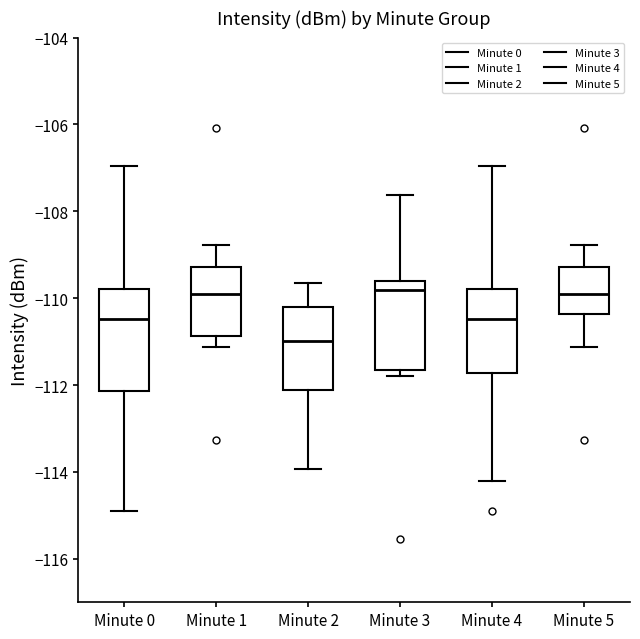

Reading left to right, transcribe this box plot: for each box, give where its median line is, the range the box spans, and where its two whiskers end, as read against the y-axis. The values are not printed on the chart, so give them approximately, as read against the axis.

Minute 0: median -110.4, box -112.2 to -109.8, whiskers -114.8 to -107.0
Minute 1: median -110.0, box -110.8 to -109.2, whiskers -111.2 to -108.8
Minute 2: median -111.0, box -112.2 to -110.2, whiskers -114.0 to -109.6
Minute 3: median -109.8, box -111.6 to -109.6, whiskers -111.8 to -107.6
Minute 4: median -110.4, box -111.8 to -109.8, whiskers -114.2 to -107.0
Minute 5: median -110.0, box -110.4 to -109.2, whiskers -111.2 to -108.8